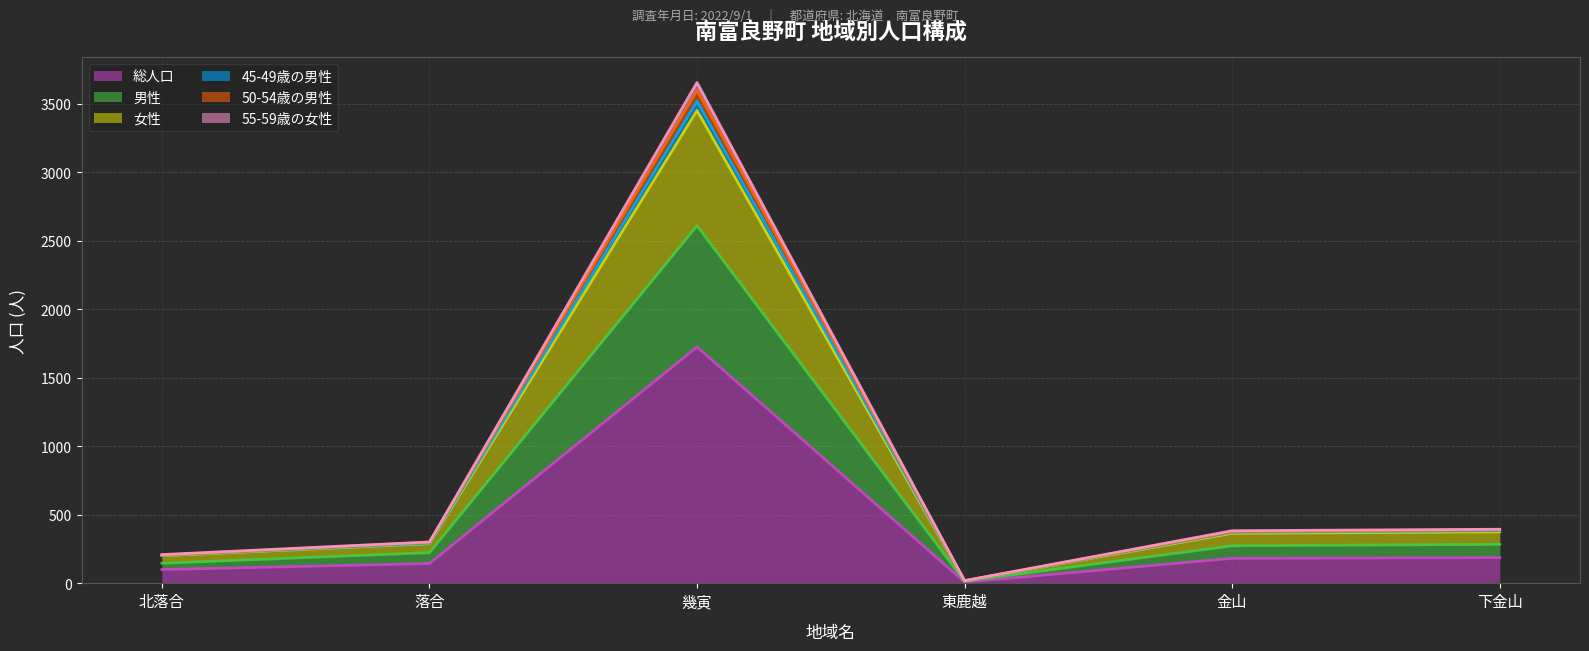

At which category is the sum across all series the highest?

幾寅